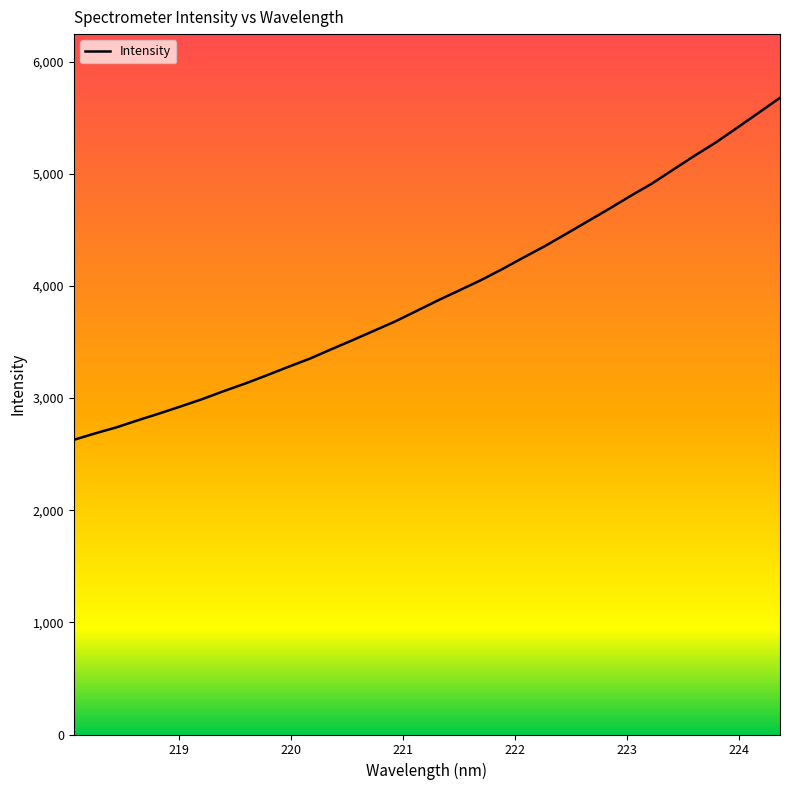

What is the maximum value shown in the chart?

5677.6